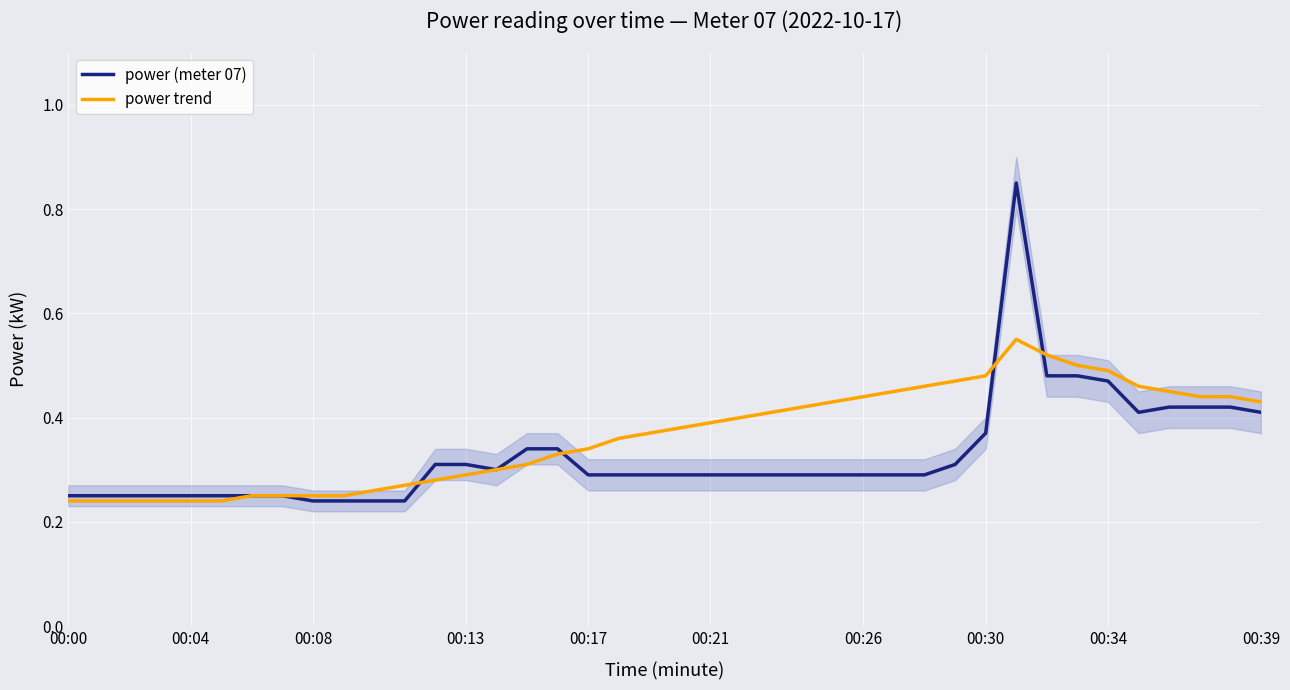

How many times do power trend and power (meter 07) cross each other?

4